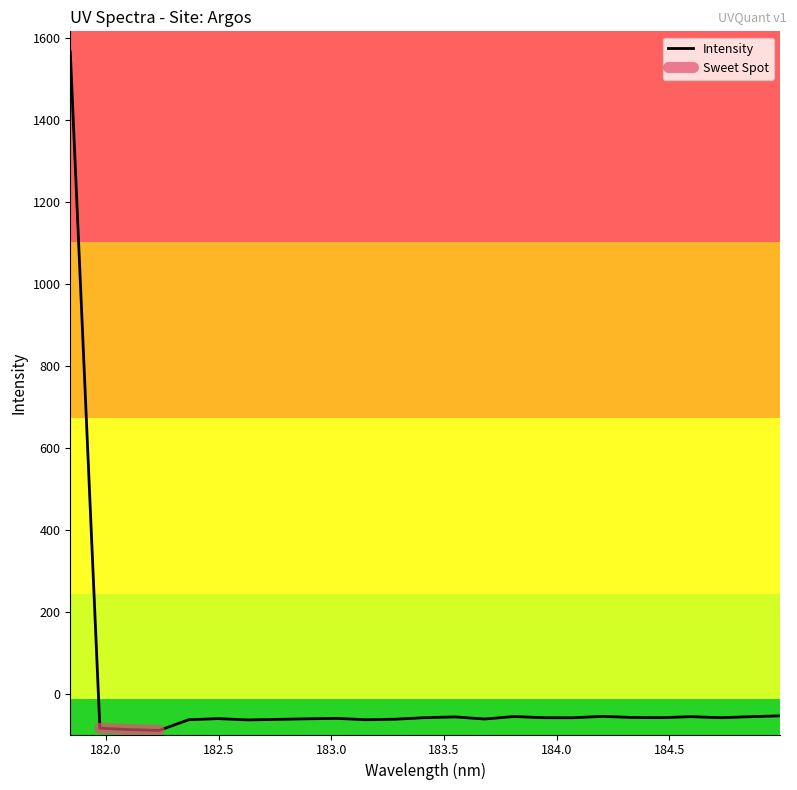

What position from the right is 182.3673257152?

21